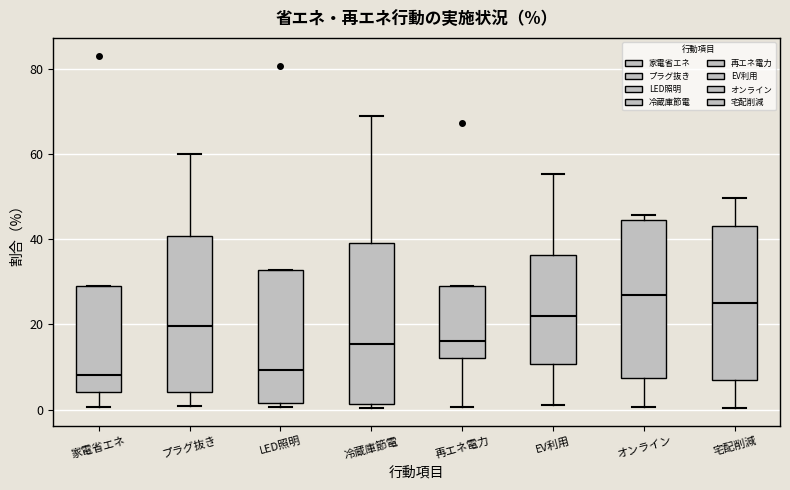

Where does the median line of the box for 再エネ電力 sit on the y-axis? The values are not printed on the chart, so give them approximately, as read against the axis.

16